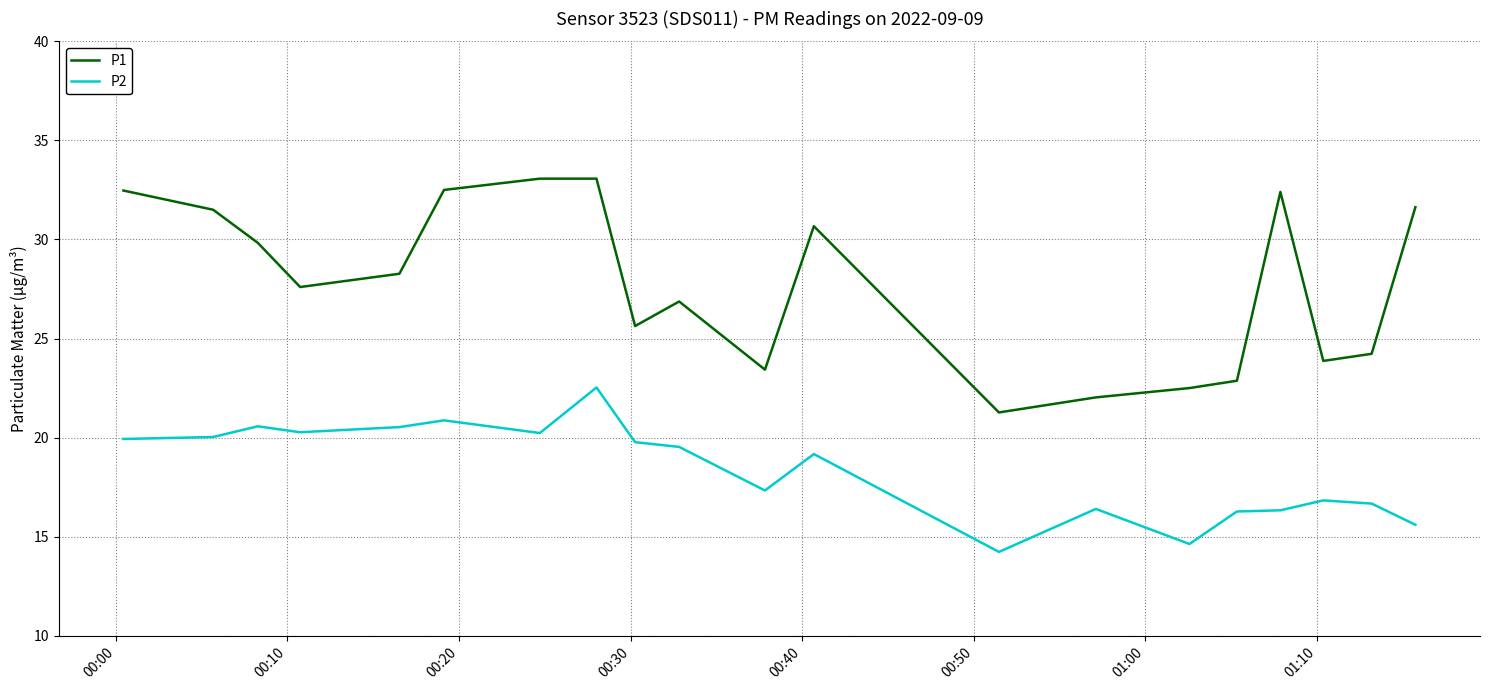

True or false: P2 and P1 cross at least once.

False